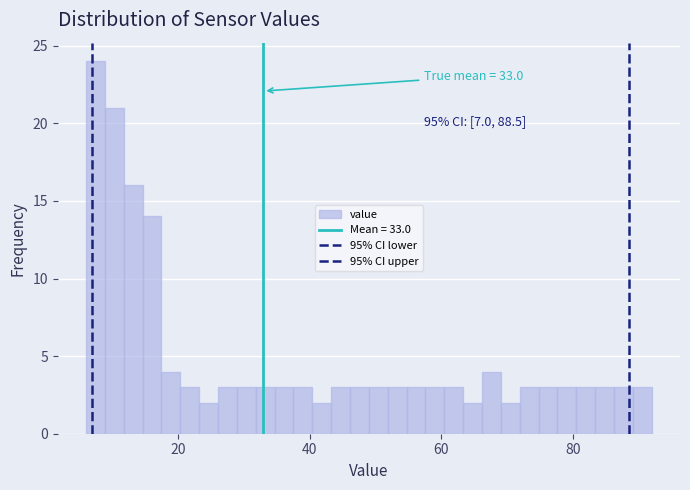

Around what value on the x-axis is the tallest bar? Give the approximate position of its centre, as read against the axis.

8